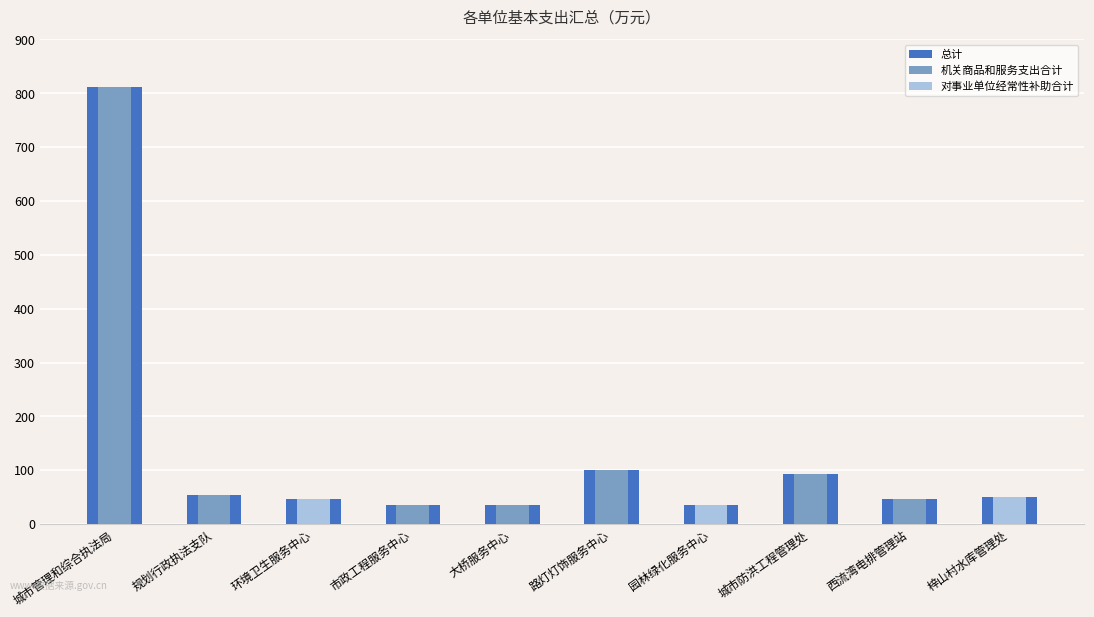

How many groups of bars are there?

10